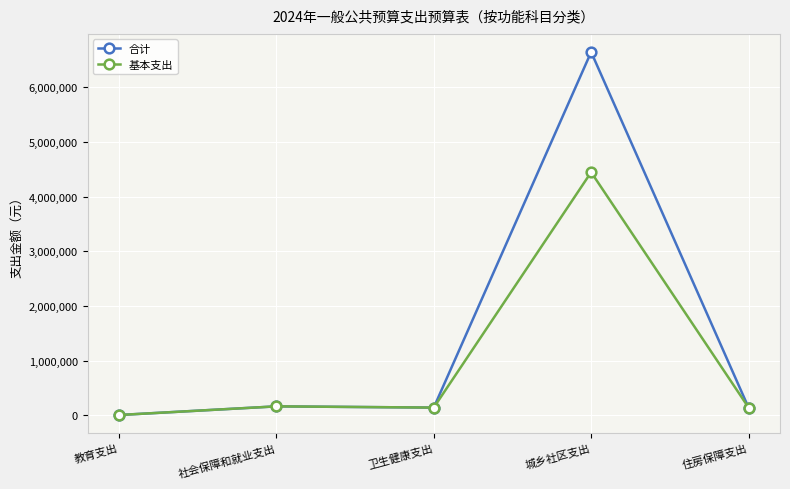

What is the value of the 合计 point at the 2nd from the left?

160960.0